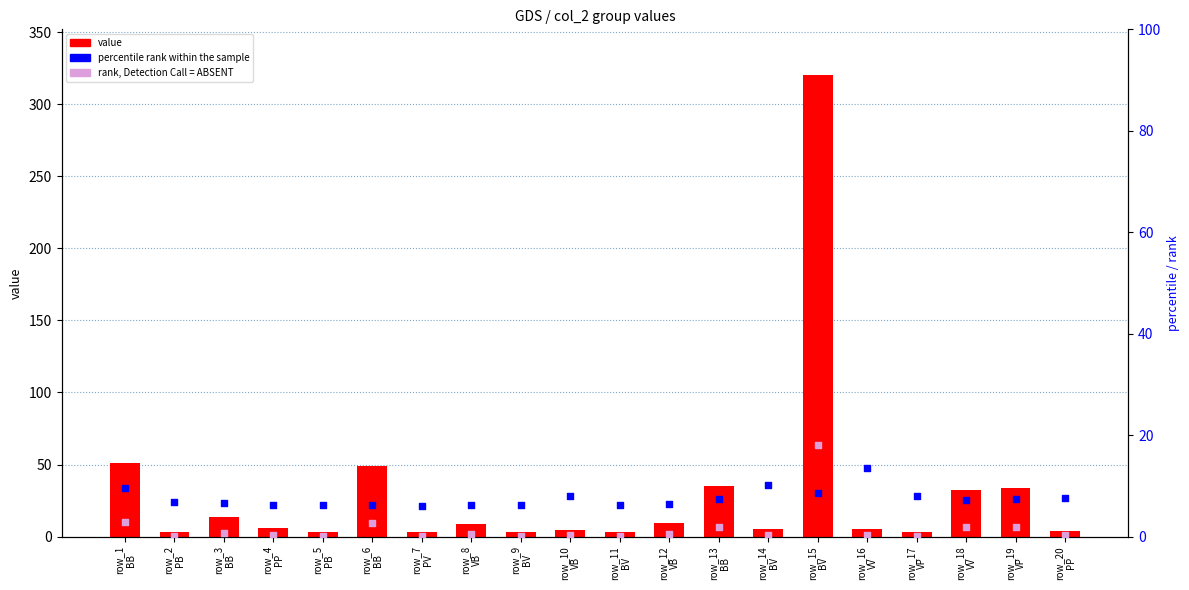

Which series has the largest Y range (max minus min)?

value